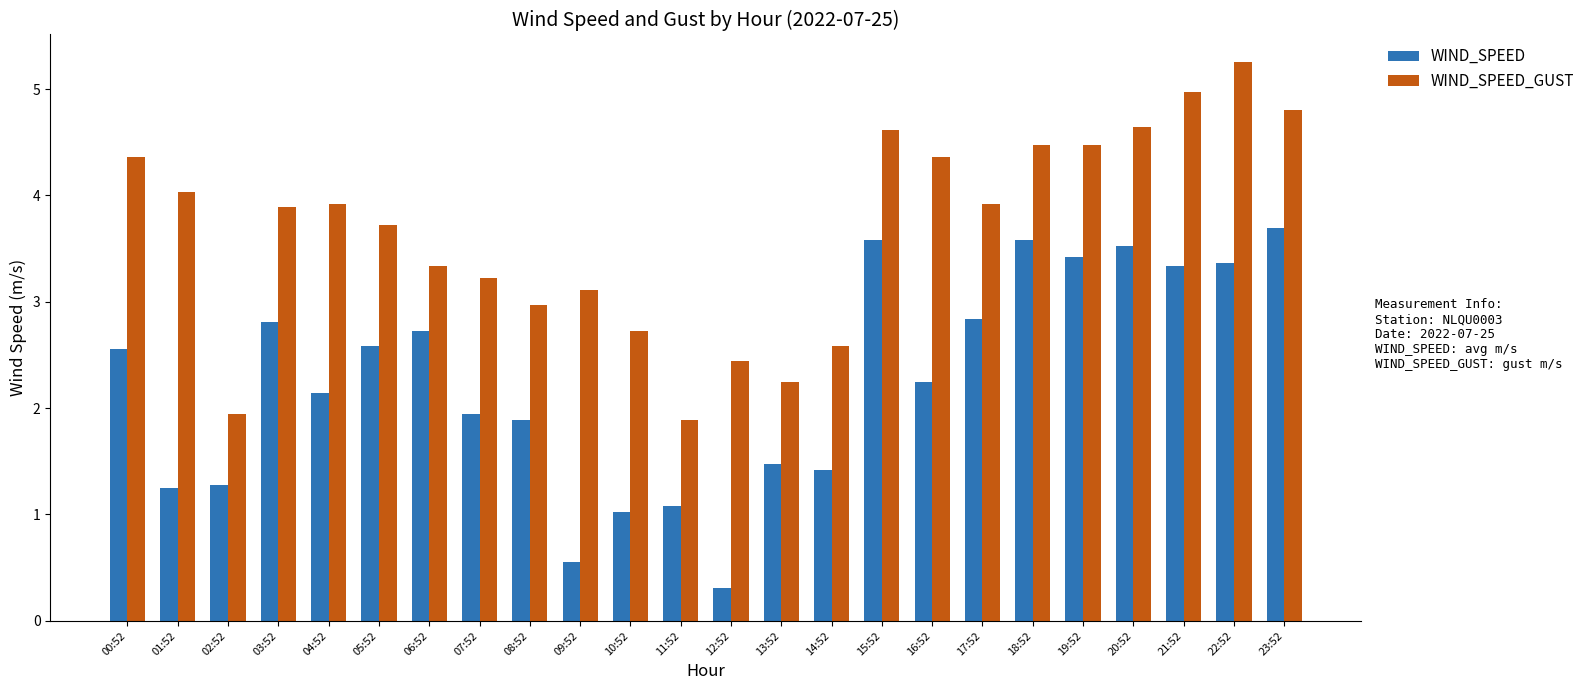

How many groups of bars are there?

24